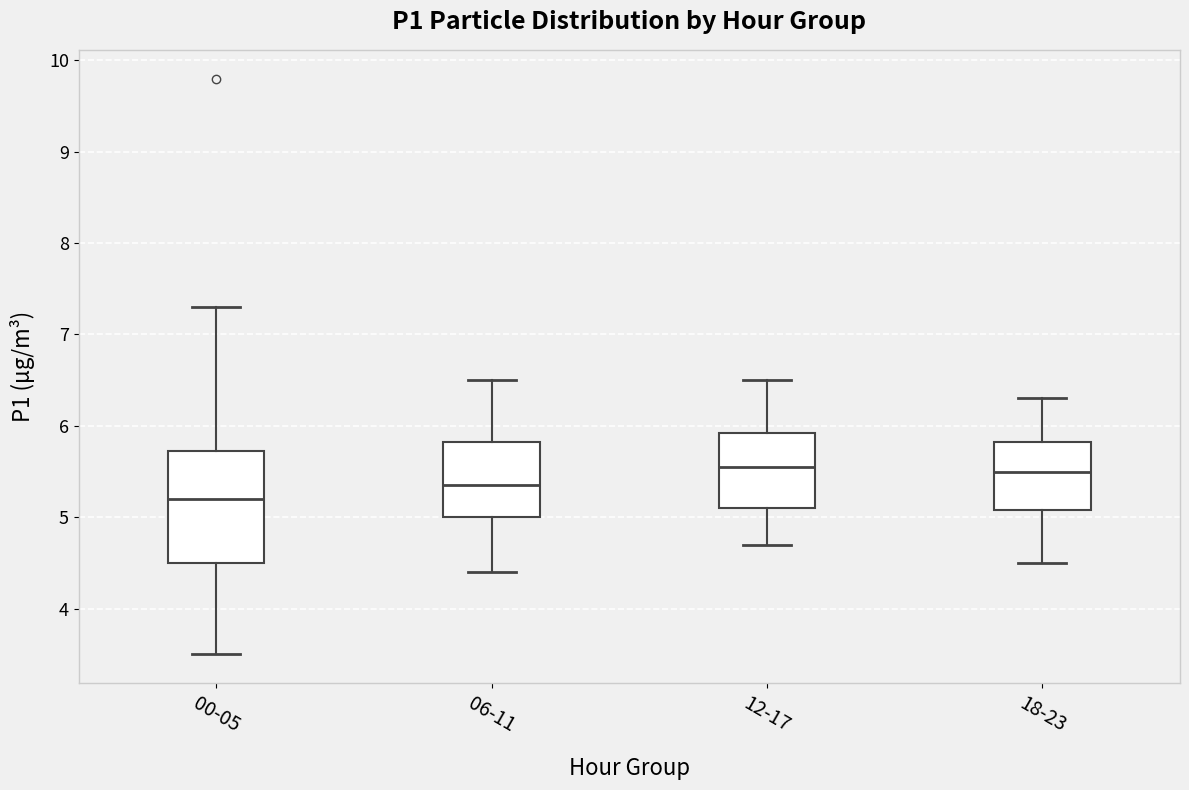

Reading left to right, read every box against the y-axis: the position of its median line, the range the box covers, and the ends of its whiskers. The values are not printed on the chart, so give them approximately, as read against the axis.

00-05: median 5.2, box 4.5 to 5.7, whiskers 3.5 to 7.3
06-11: median 5.4, box 5.0 to 5.8, whiskers 4.4 to 6.5
12-17: median 5.6, box 5.1 to 5.9, whiskers 4.7 to 6.5
18-23: median 5.5, box 5.1 to 5.8, whiskers 4.5 to 6.3